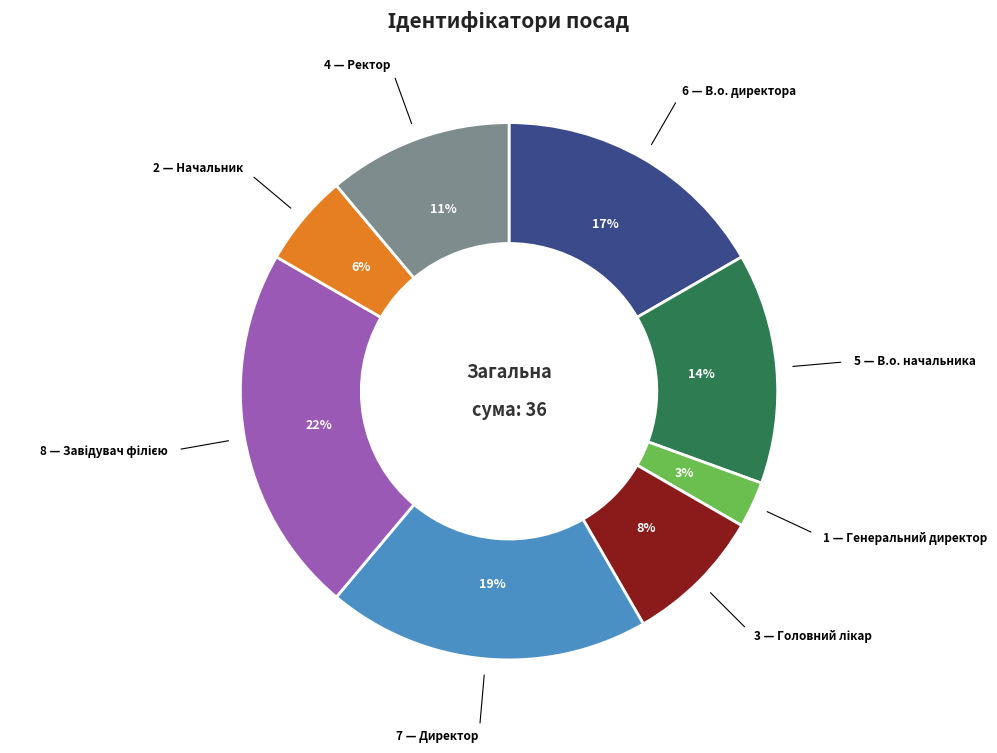

To the nearest percent, what is the difference between the largest and smallest slice percentages?

19%